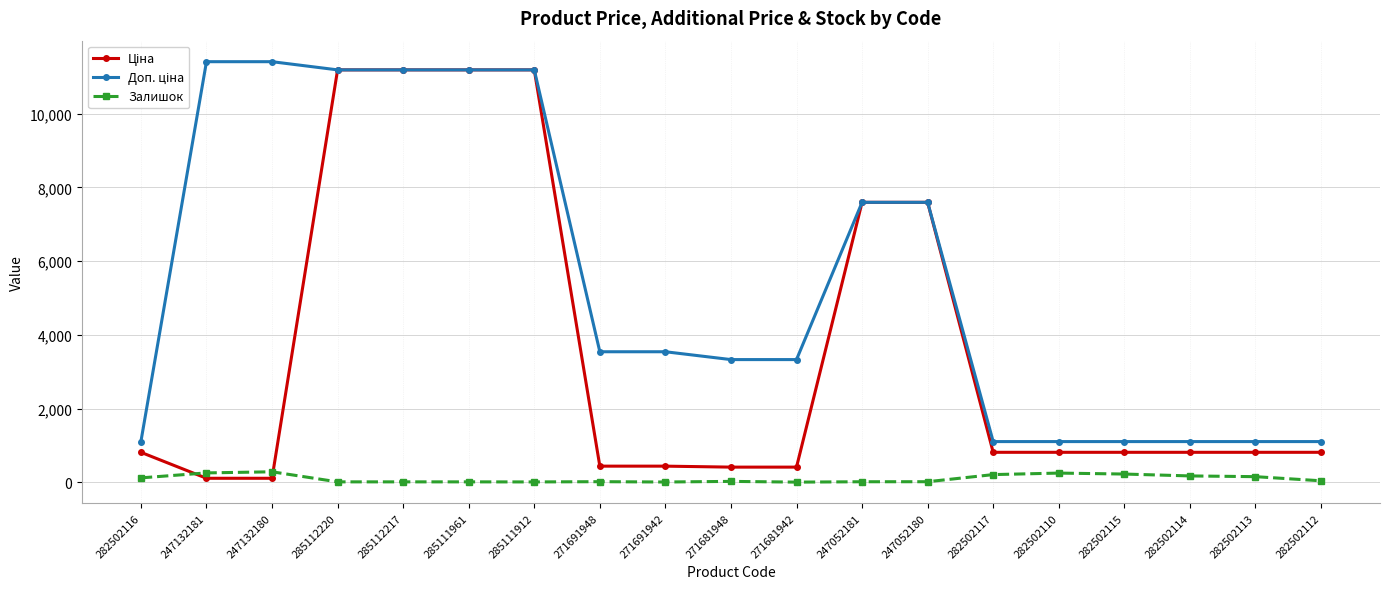

True or false: Залишок has a value of 22.0 at 271691948.

True